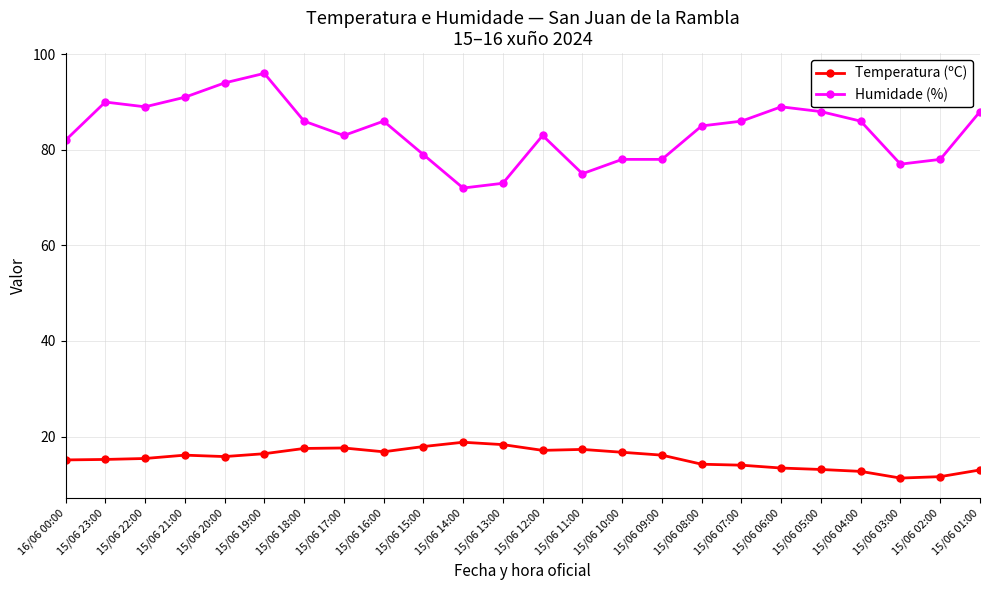

Rank the series by their average value, from highest to lowest.

Humidade (%), Temperatura (ºC)